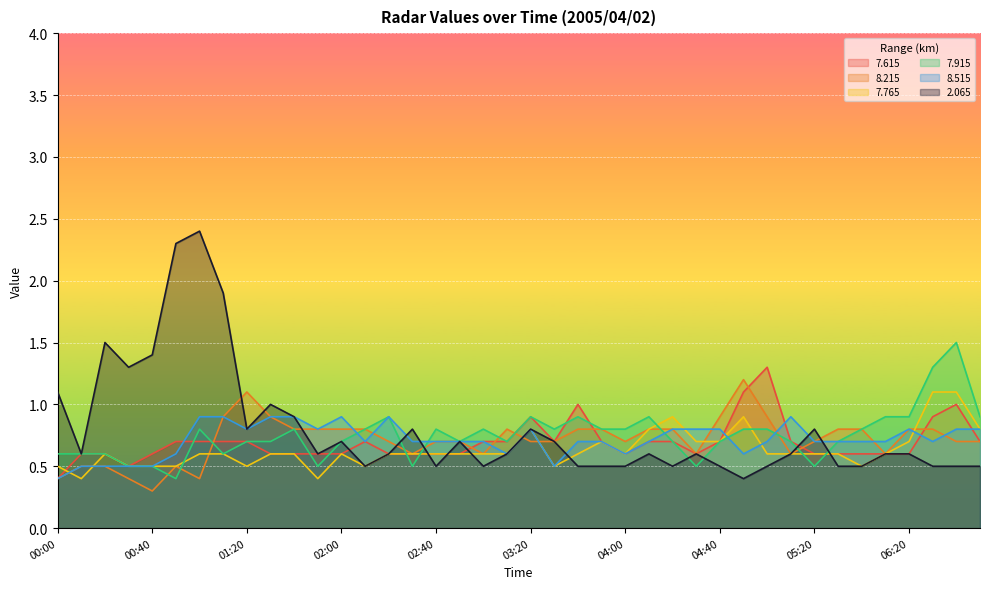

At which category is the sum across all series the highest?

01:00